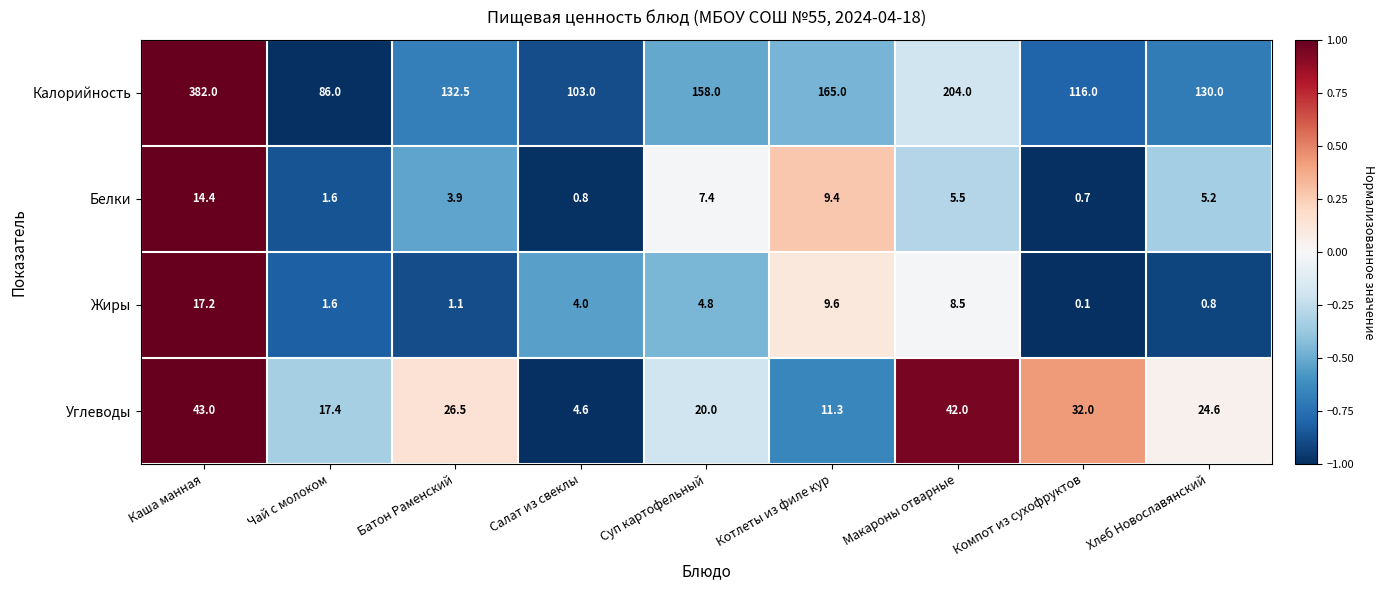

What is the sum of the Калорийность values at Каша манная and Суп картофельный?

540.0